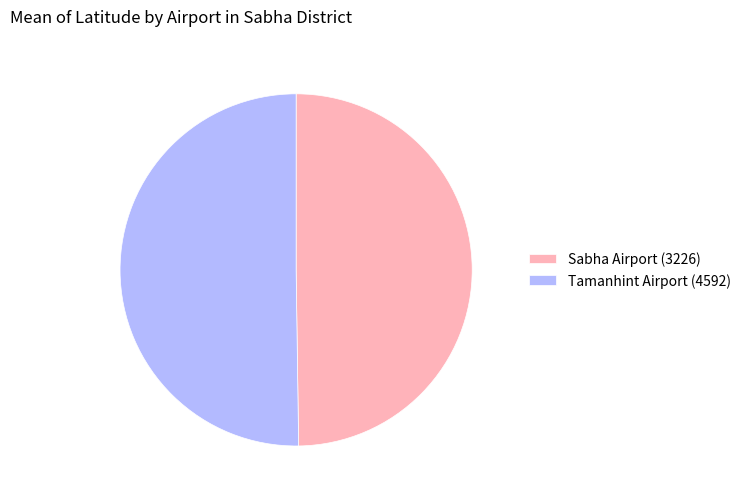

Is it true that Tamanhint Airport (4592) is 50% of the pie?

True